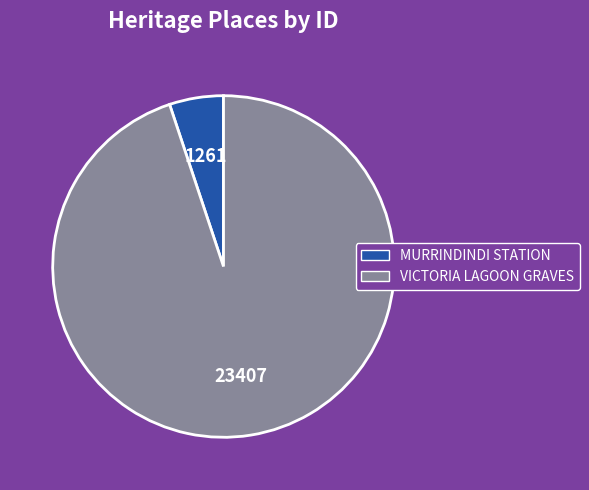

Combined, do VICTORIA LAGOON GRAVES and MURRINDINDI STATION account for over 50%?

Yes